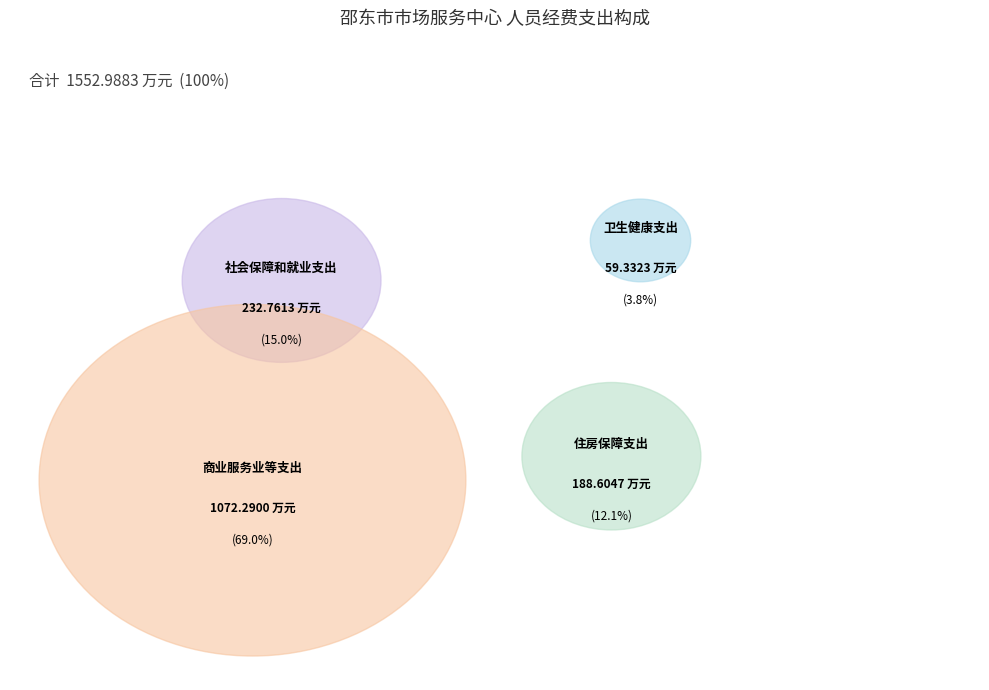

To the nearest percent, what is the combined percentage of 住房保障支出 and 社会保障和就业支出?

27%